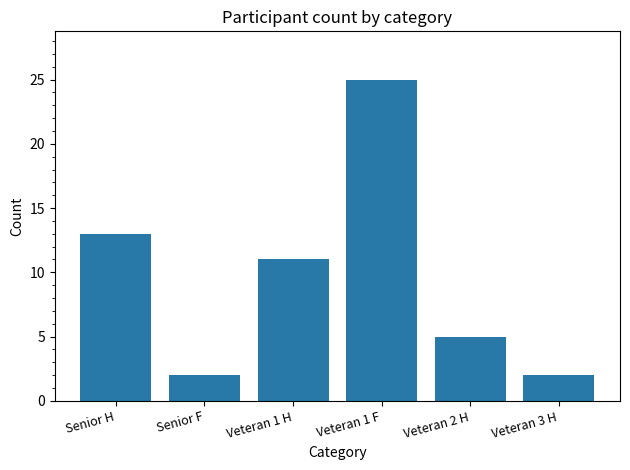

Is it true that the value at Senior H is 13?

True